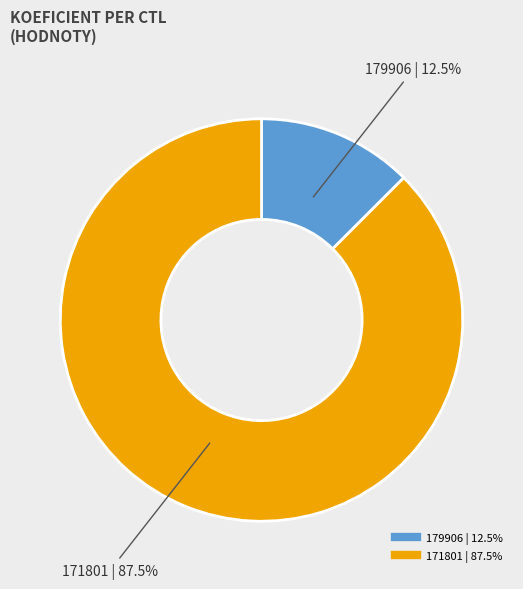

Between 171801 and 179906, which is larger?

171801